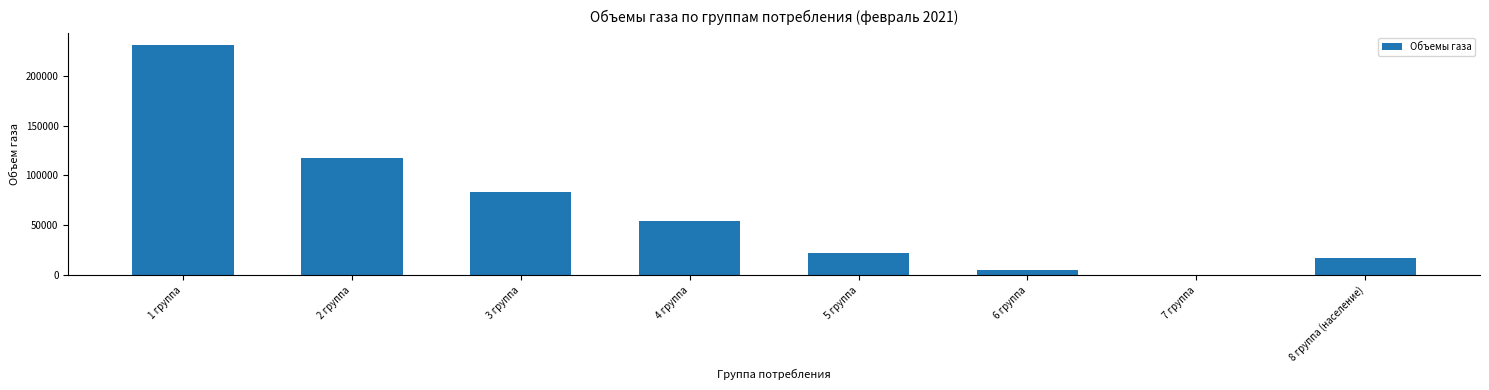

Approximately how many times larger is the value at 3 группа compared to 8 группа (население)?

5.0